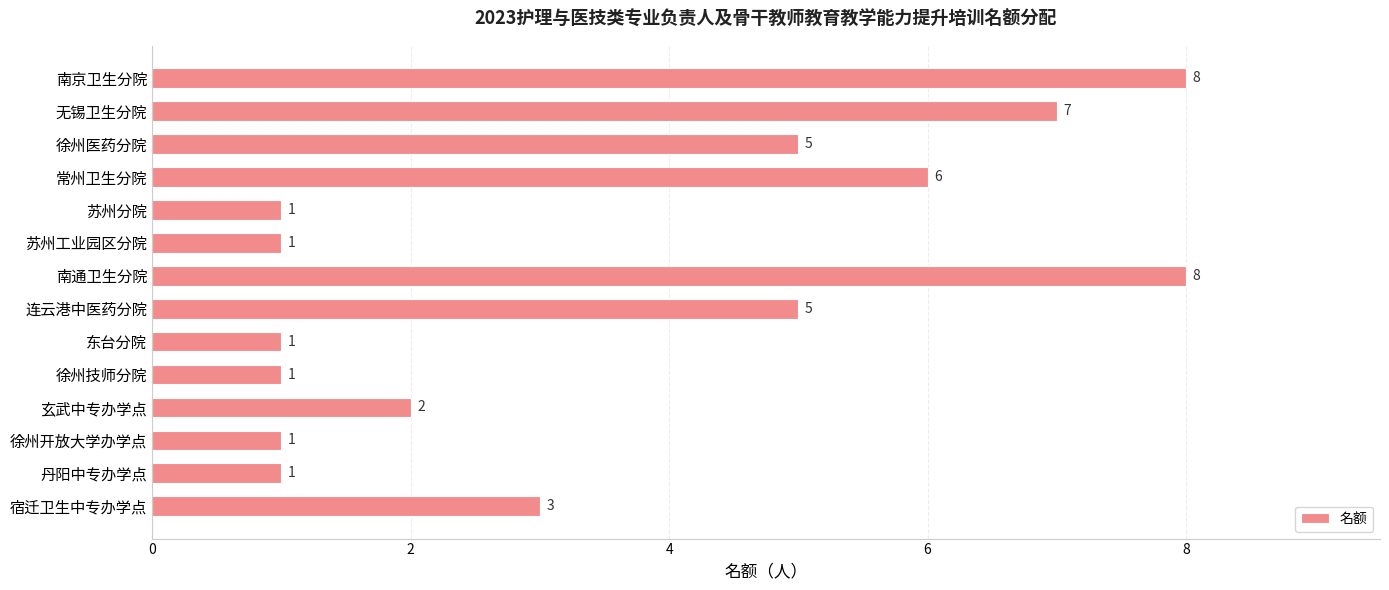

Reading top to bottom, what are all the values shown in this chart?

8	7	5	6	1	1	8	5	1	1	2	1	1	3